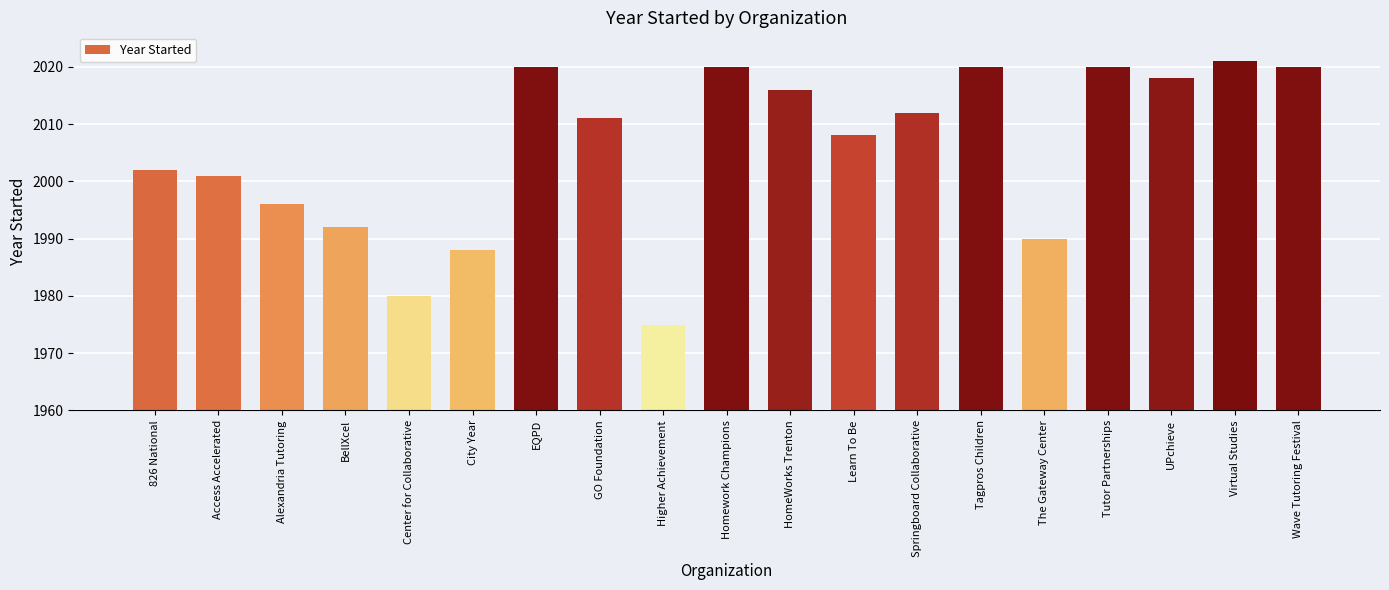

The chart shows a value of 2020 at Tutor Partnerships. True or false?

True